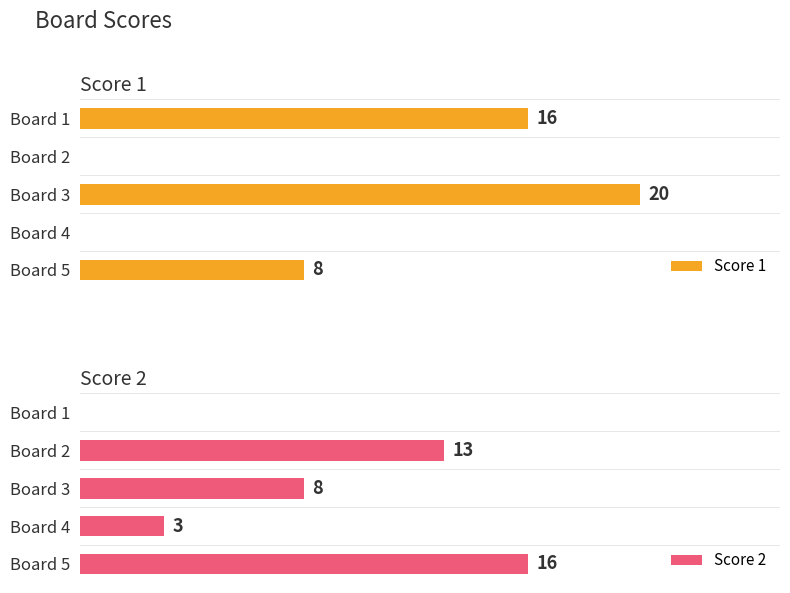

What is the value of the Score 1 bar at the 3rd from the left?

20